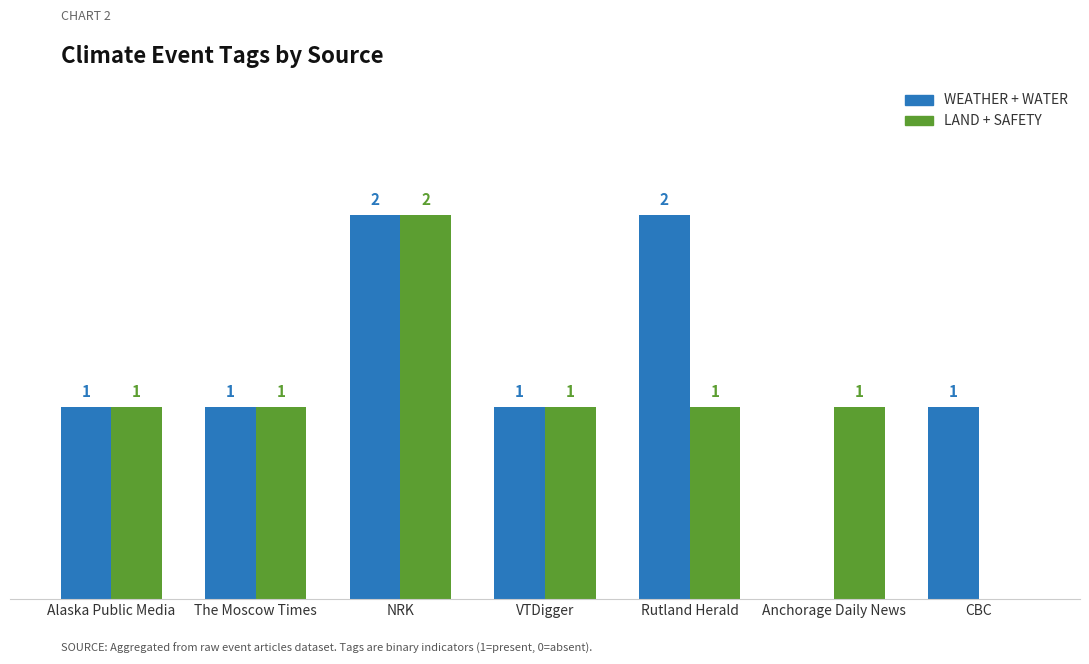

At which category is the sum across all series the highest?

NRK